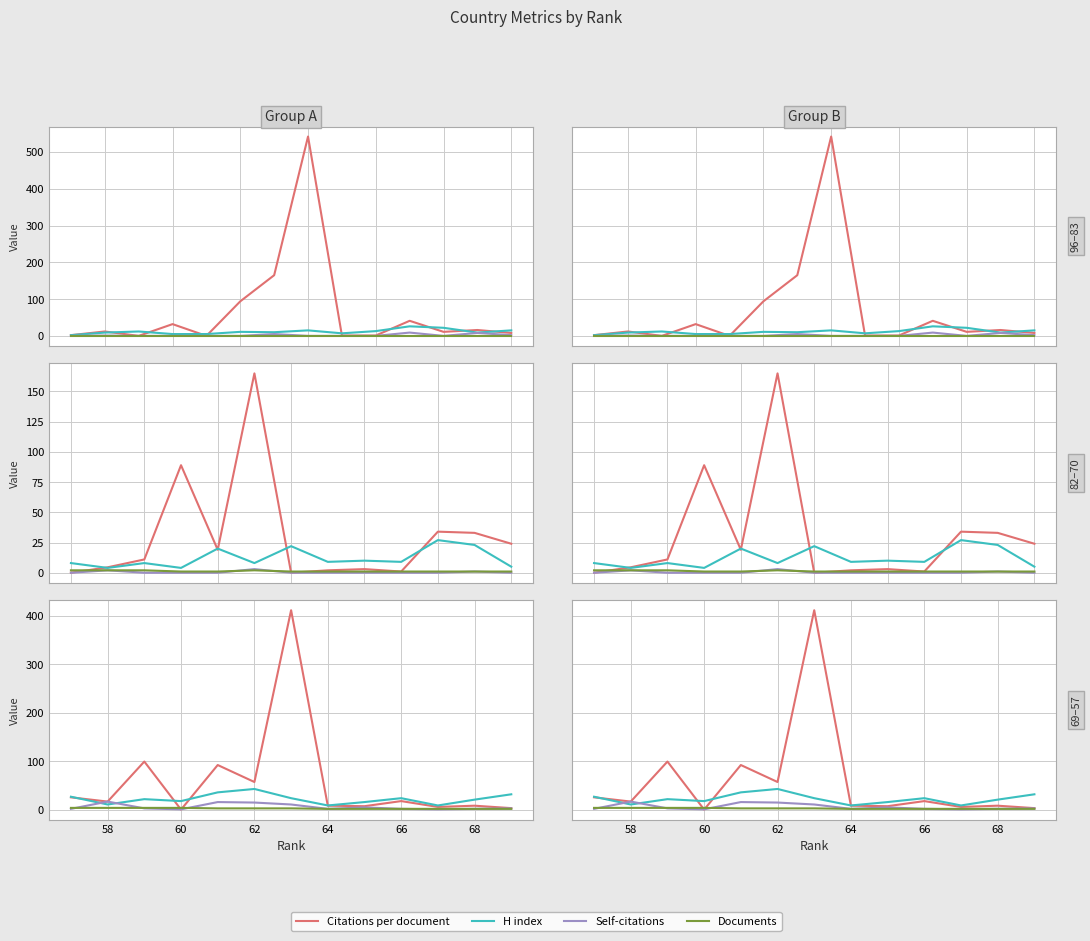

How many lines are shown in the chart?

4